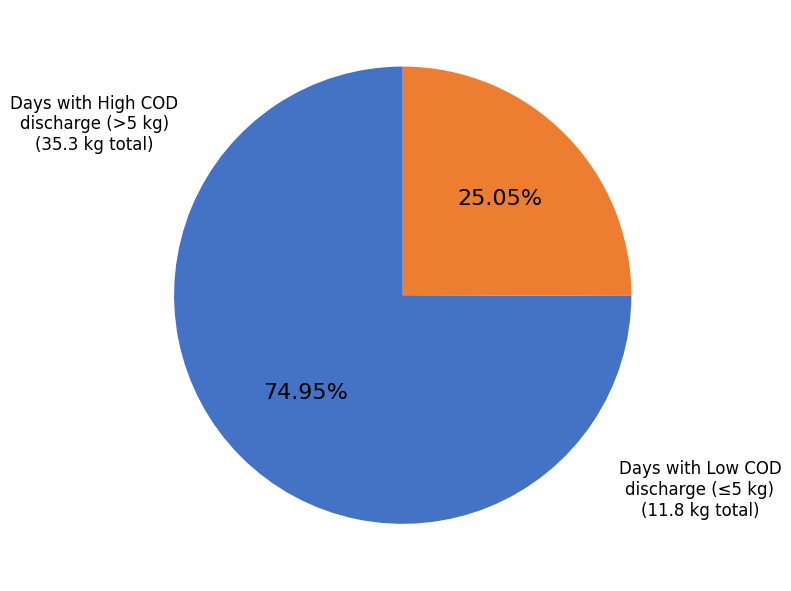

Is there a majority slice in this chart?

Yes